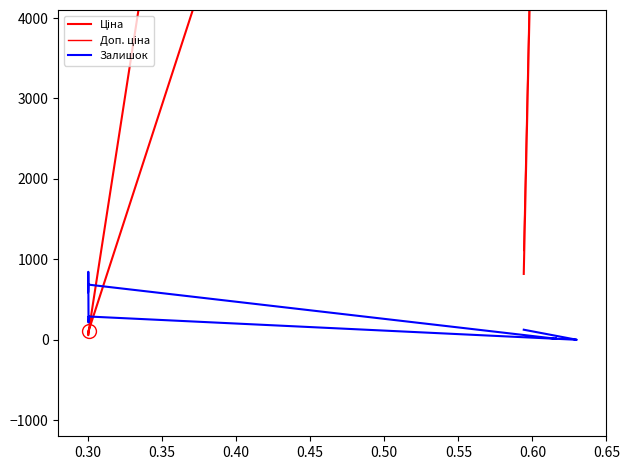

Which category has the lowest value across all series?

0.30